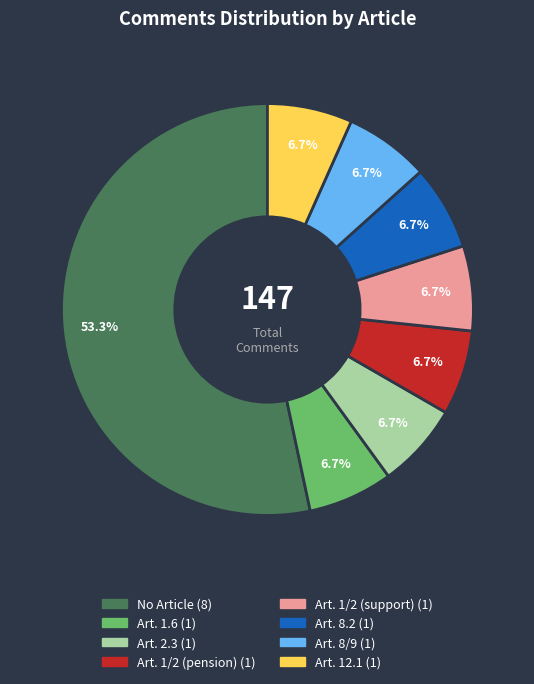

Is there any slice that represents more than half of the pie?

Yes